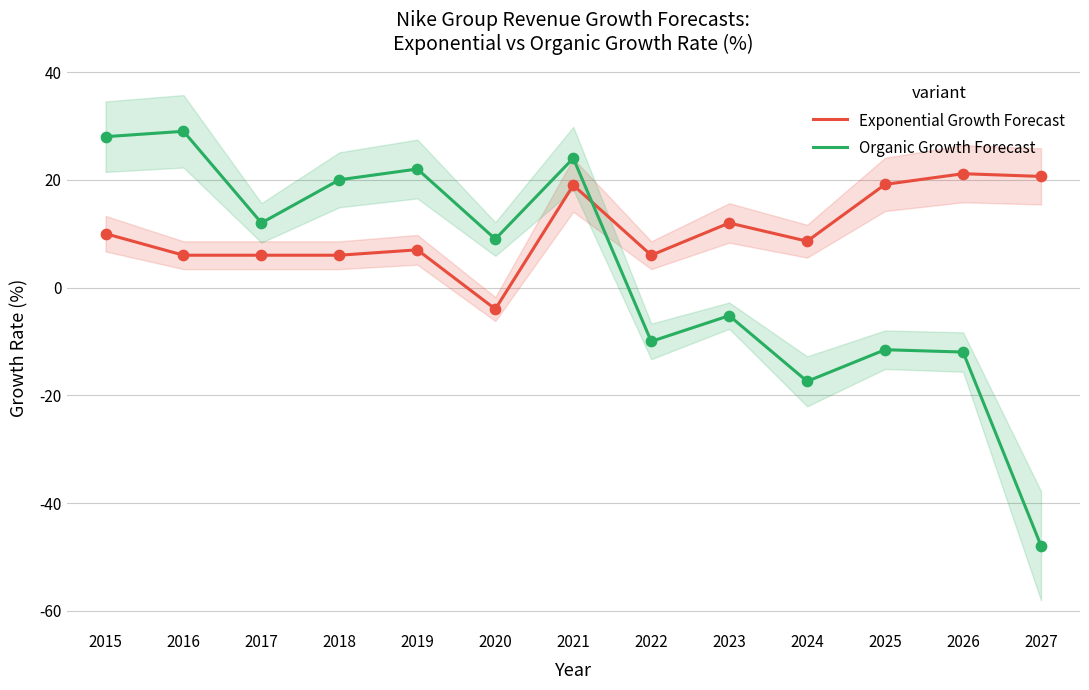

Which series has the largest Y range (max minus min)?

Organic Growth Forecast